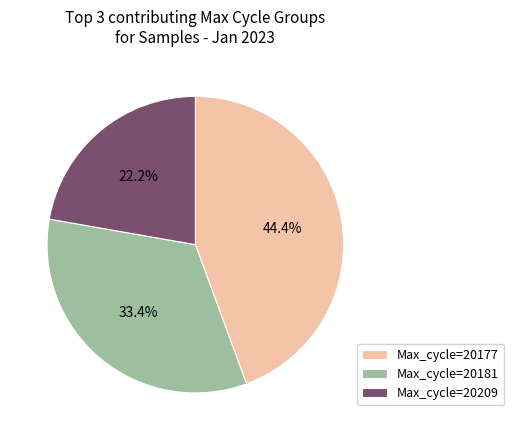

How many slices are in this pie chart?

3